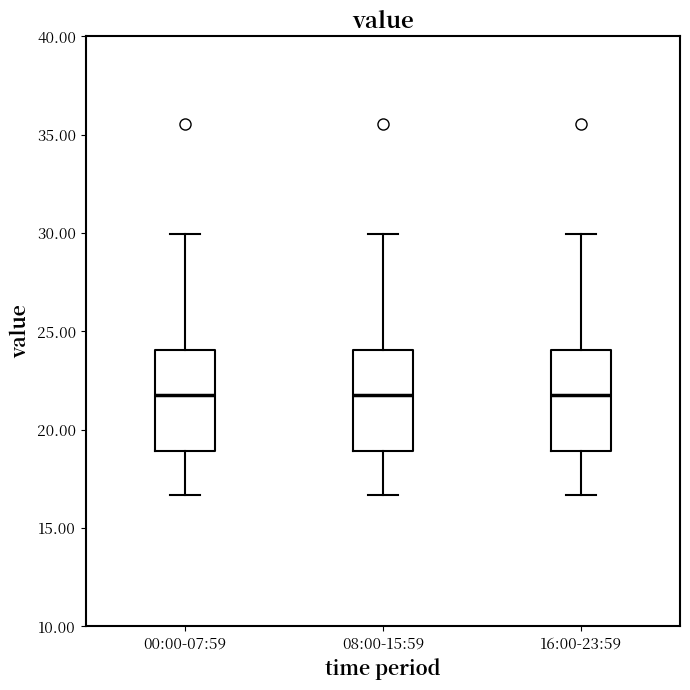

Reading left to right, read every box against the y-axis: the position of its median line, the range the box covers, and the ends of its whiskers. The values are not printed on the chart, so give them approximately, as read against the axis.

00:00-07:59: median 22.0, box 19.0 to 24.0, whiskers 16.5 to 30.0
08:00-15:59: median 22.0, box 19.0 to 24.0, whiskers 16.5 to 30.0
16:00-23:59: median 22.0, box 19.0 to 24.0, whiskers 16.5 to 30.0